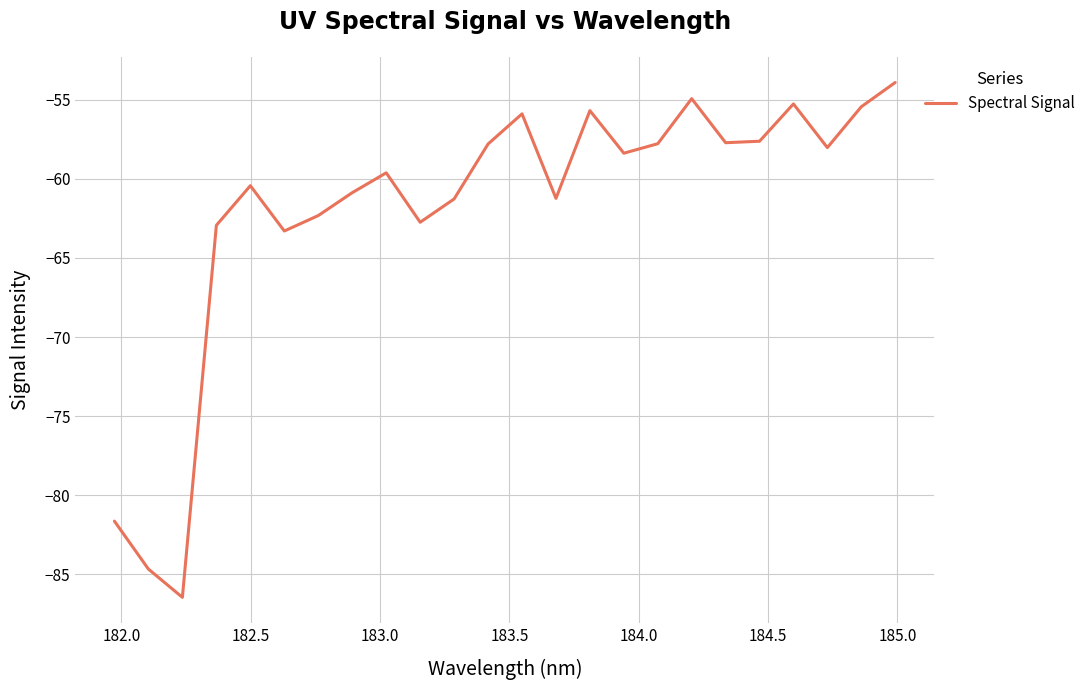

What is the smallest value displayed?

-86.4